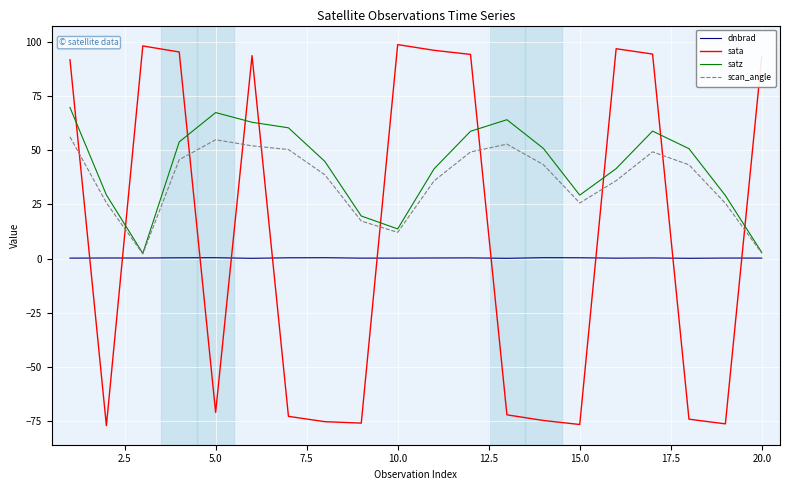

Rank the series by their average value, from lowest to highest.

dnbrad, sata, scan_angle, satz